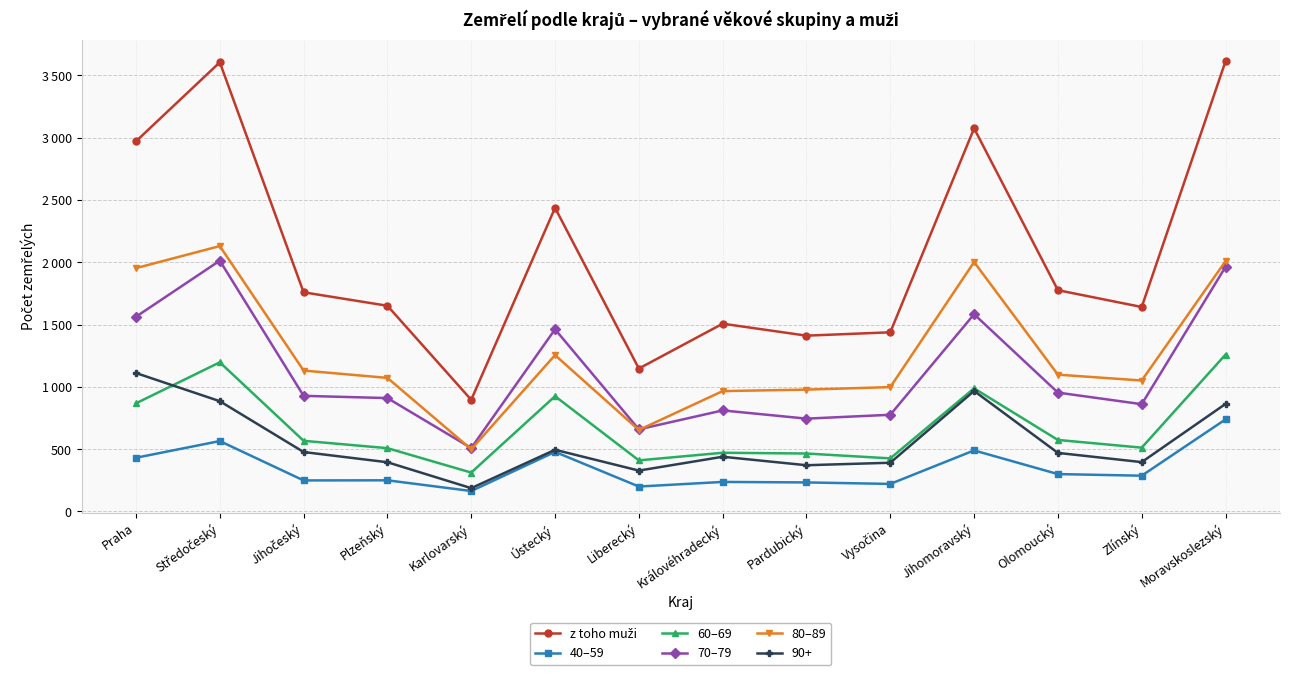

Where is the first local minimum for 40–59?

Jihočeský